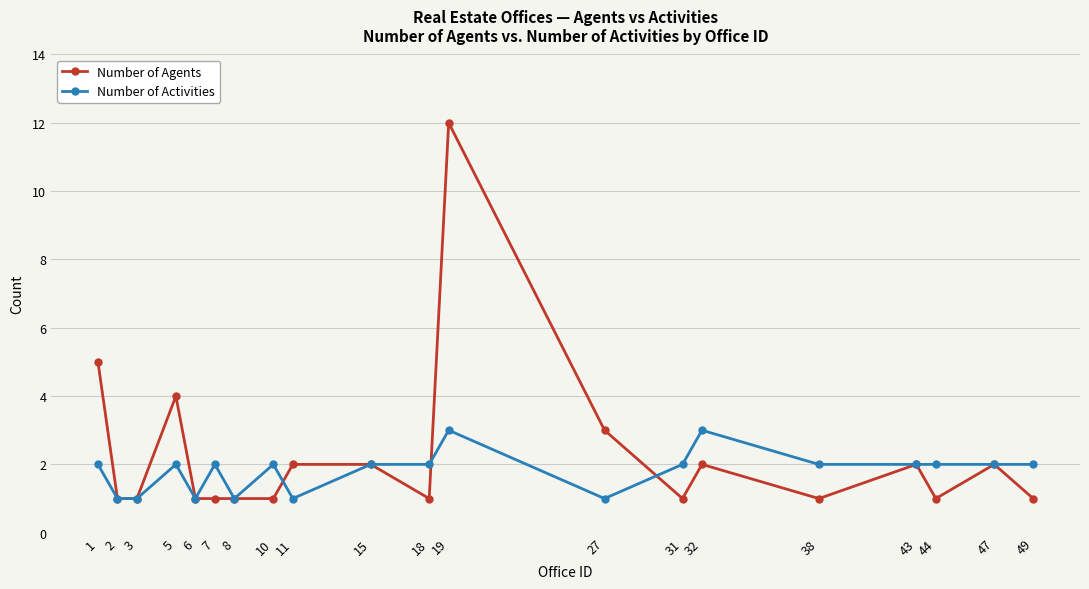

What is the total value across all series at 43?

4